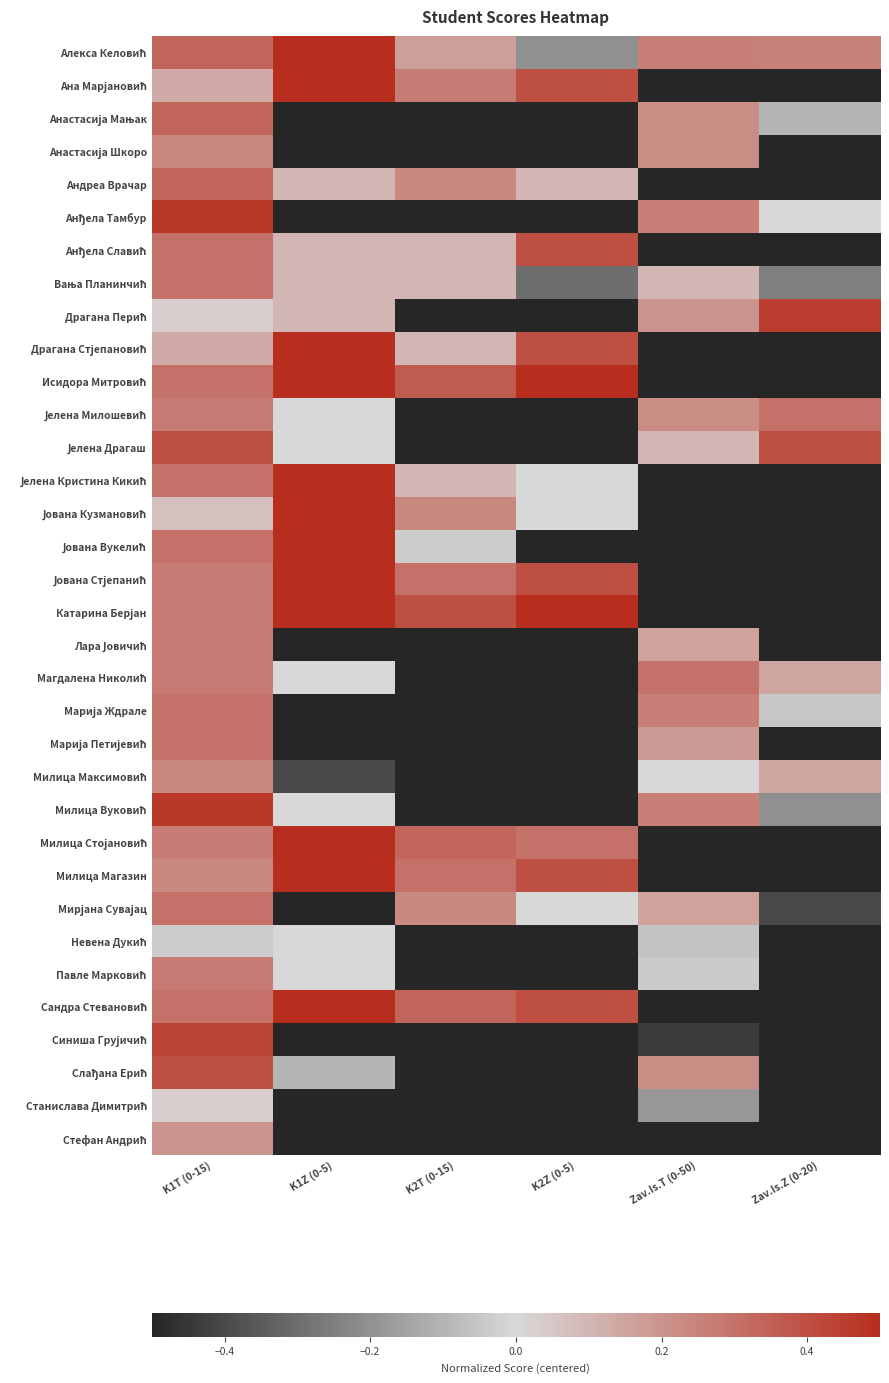

List the series in order of their peak value, lowest first.

Невена Дукић, Станислава Димитрић, Стефан Андрић, Анастасија Шкоро, Милица Максимовић, Лара Јовичић, Павле Марковић, Вања Планинчић, Јелена Милошевић, Магдалена Николић, Марија Ждрале, Марија Петијевић, Мирјана Сувајац, Анастасија Мањак, Андреа Врачар, Анђела Славић, Јелена Драгаш, Слађана Ерић, Синиша Грујичић, Драгана Перић, Анђела Тамбур, Милица Вуковић, Алекса Келовић, Ана Марјановић, Драгана Стјепановић, Исидора Митровић, Јелена Кристина Кикић, Јована Кузмановић, Јована Вукелић, Јована Стјепанић, Катарина Берјан, Милица Стојановић, Милица Магазин, Сандра Стевановић